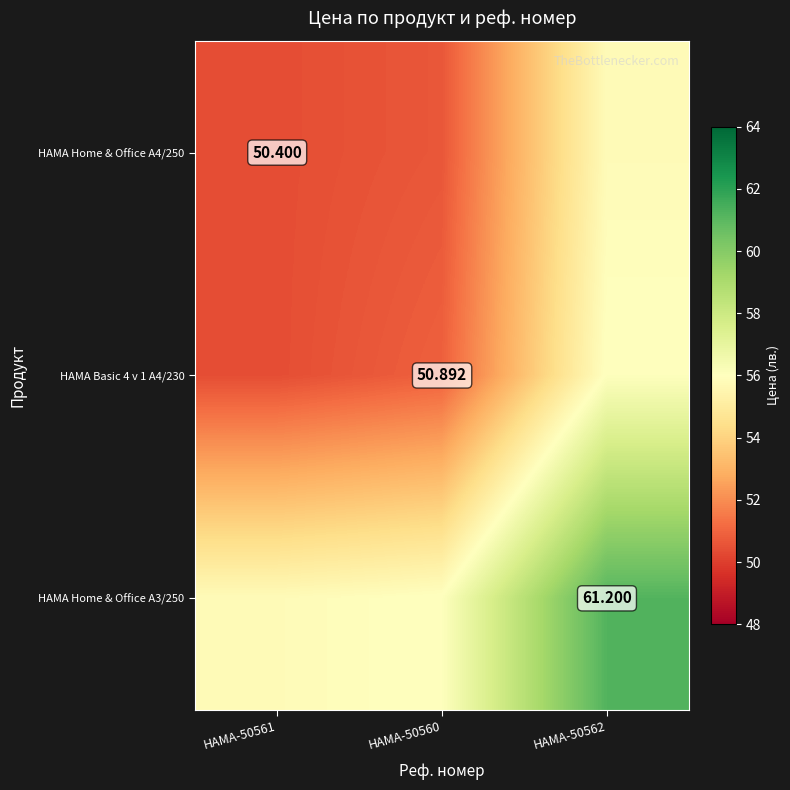

What is the average value of the HAMA Home & Office A4/250 series?

52.3